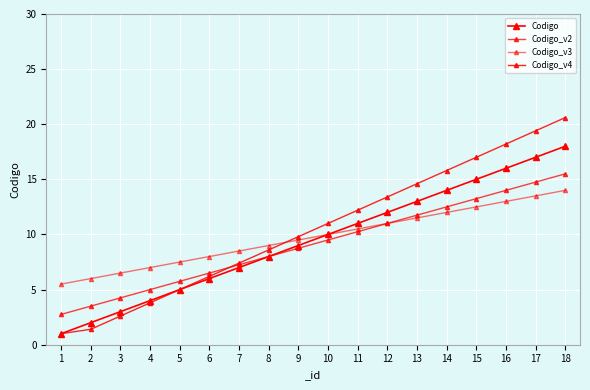

Is this an area chart (filled region under the line)?

No